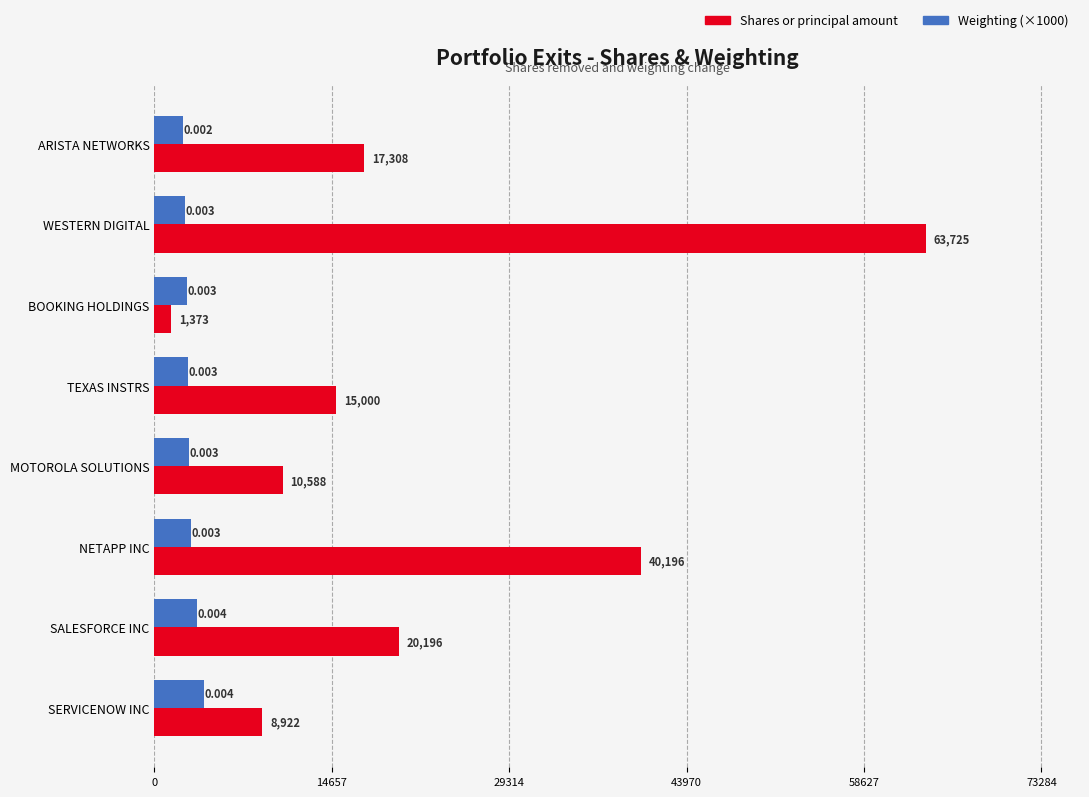

Rank the categories by Weighting (×1000) value from highest to lowest.

SERVICENOW INC, SALESFORCE INC, NETAPP INC, MOTOROLA SOLUTIONS, TEXAS INSTRS, BOOKING HOLDINGS, WESTERN DIGITAL, ARISTA NETWORKS